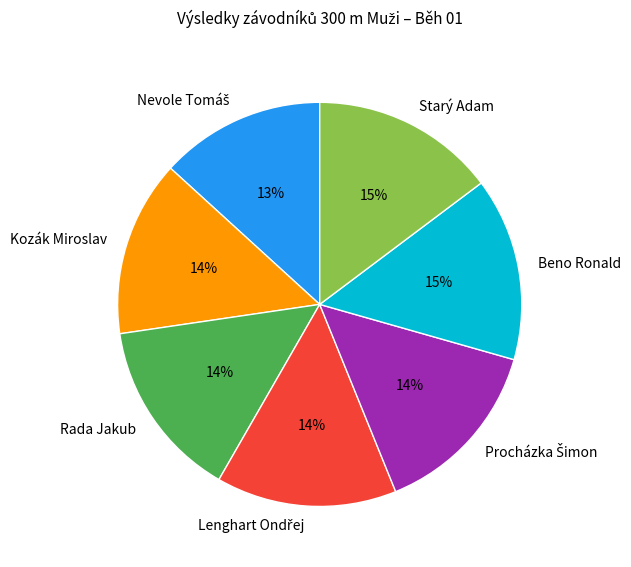

What percentage is the Starý Adam slice, to the nearest percent?

15%